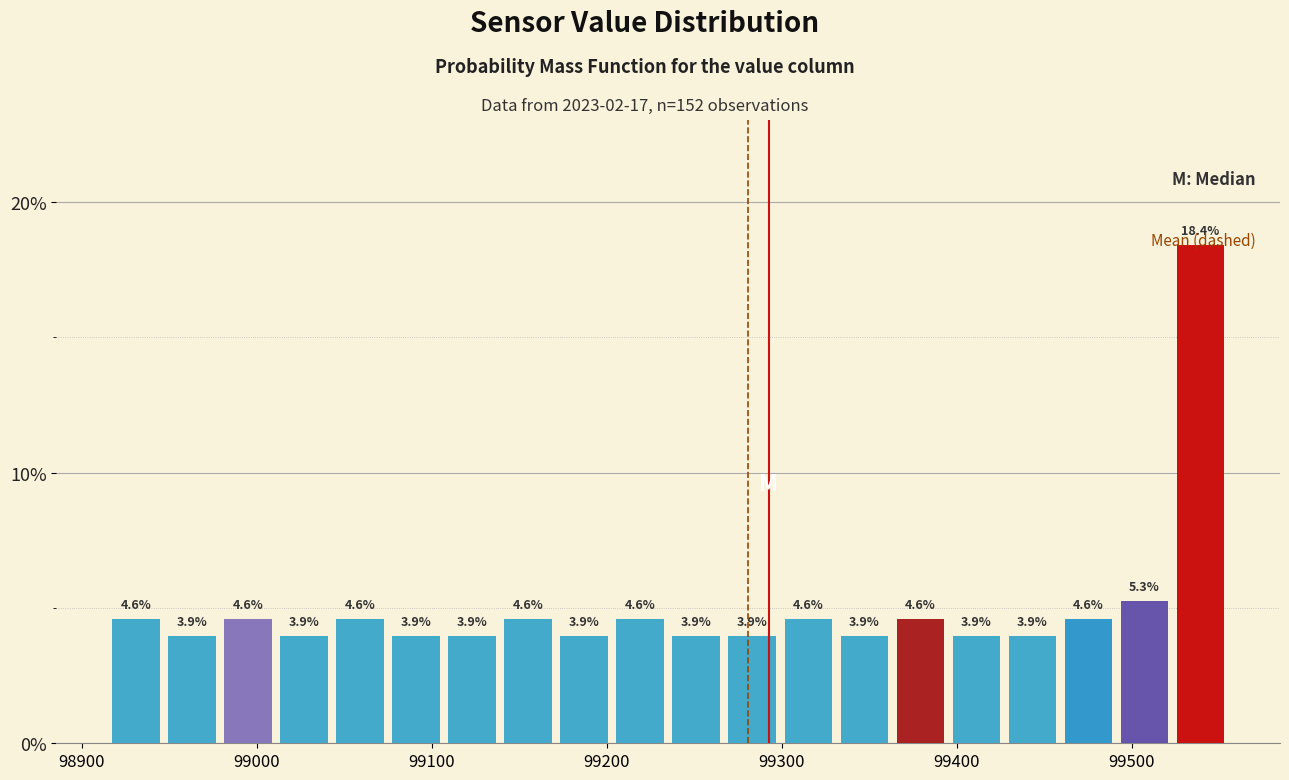

Around what value on the x-axis is the tallest bar? Give the approximate position of its centre, as read against the axis.

99540